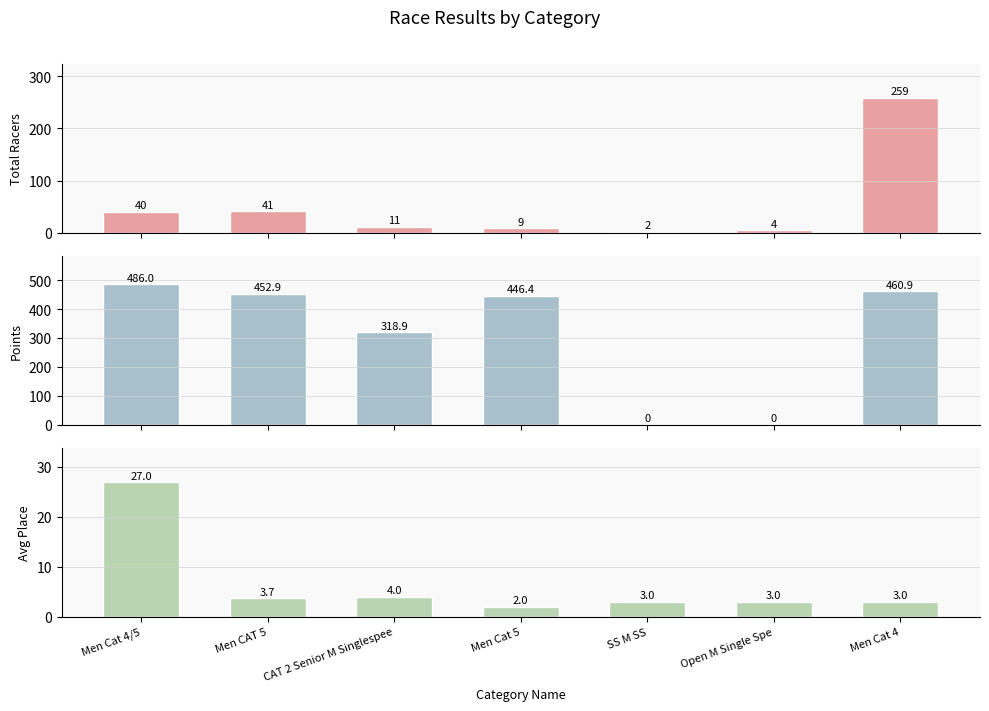

Which series has the largest total across all categories?

Points